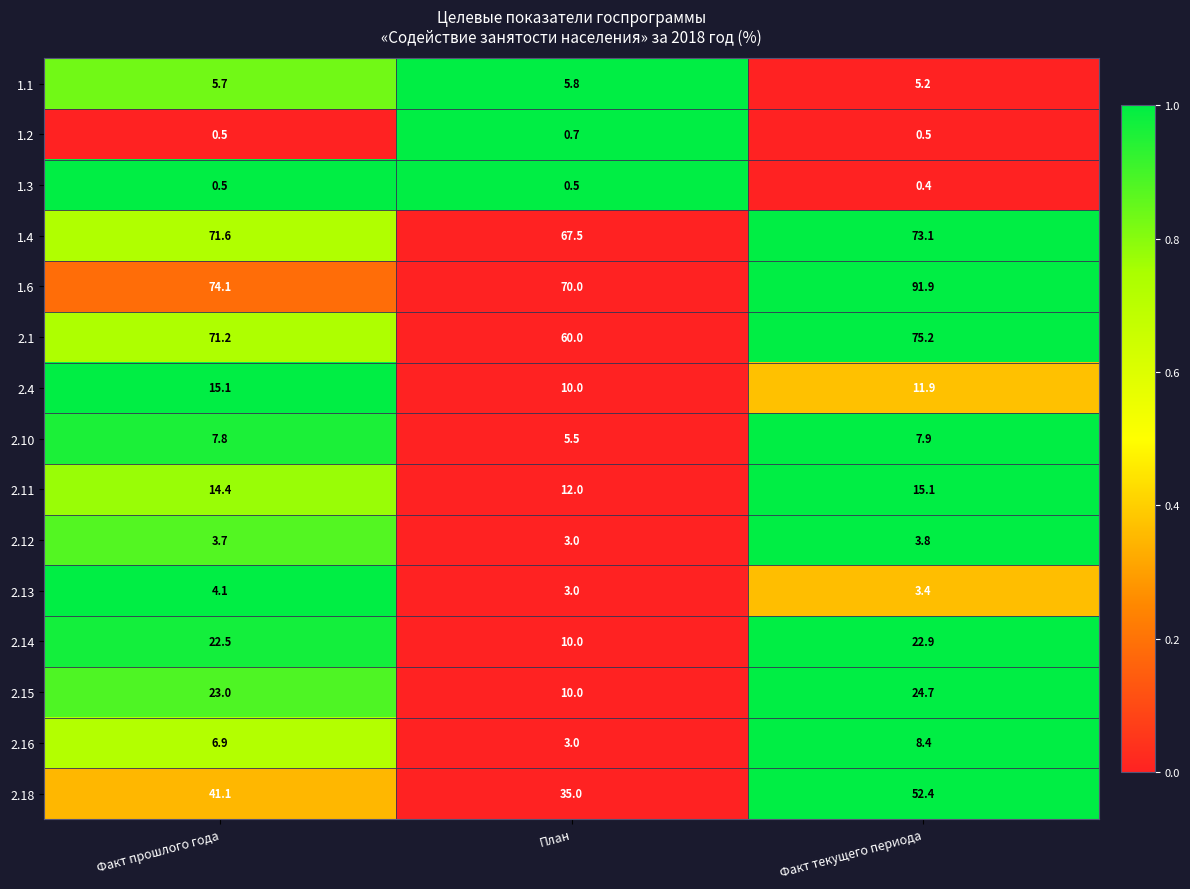

What is the sum of the 2.14 values at Факт текущего периода and План?

32.9